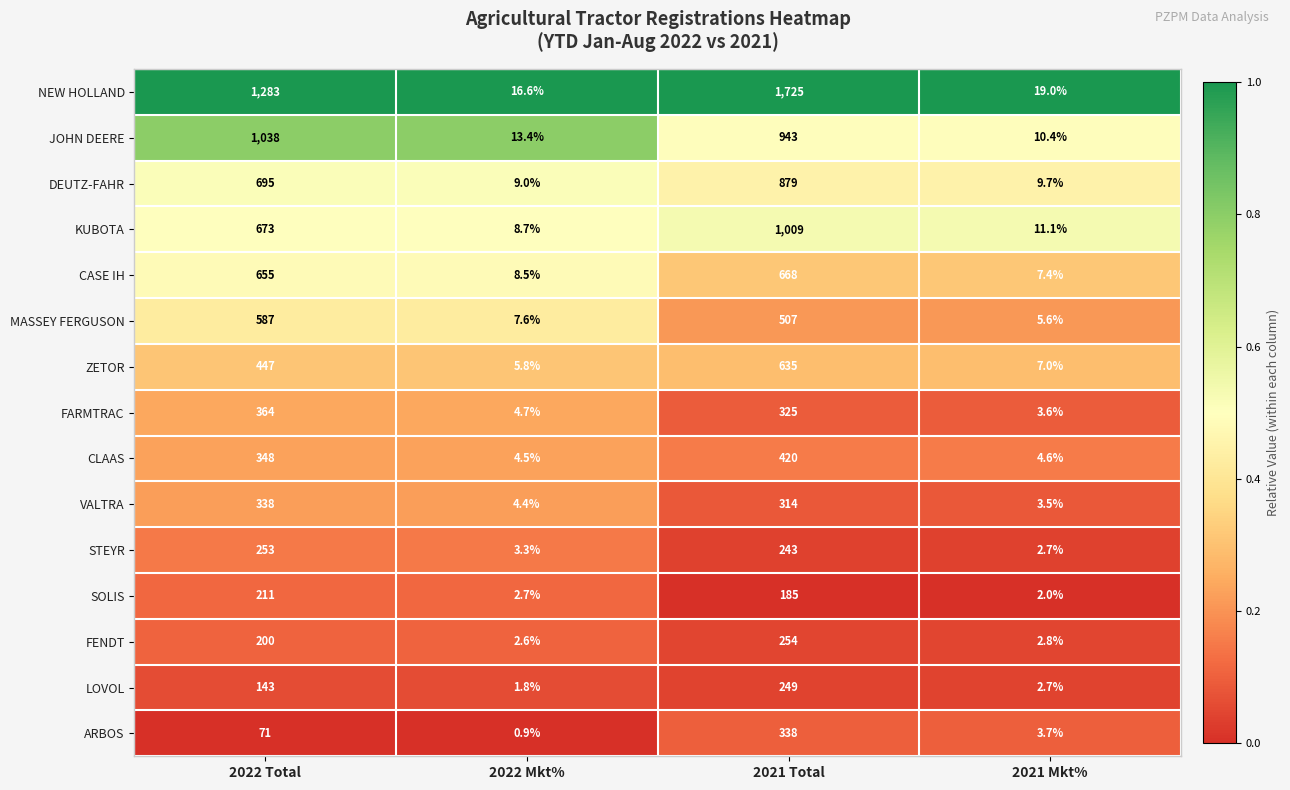

The value of JOHN DEERE at 2022 Mkt% is 7.9. True or false?

False